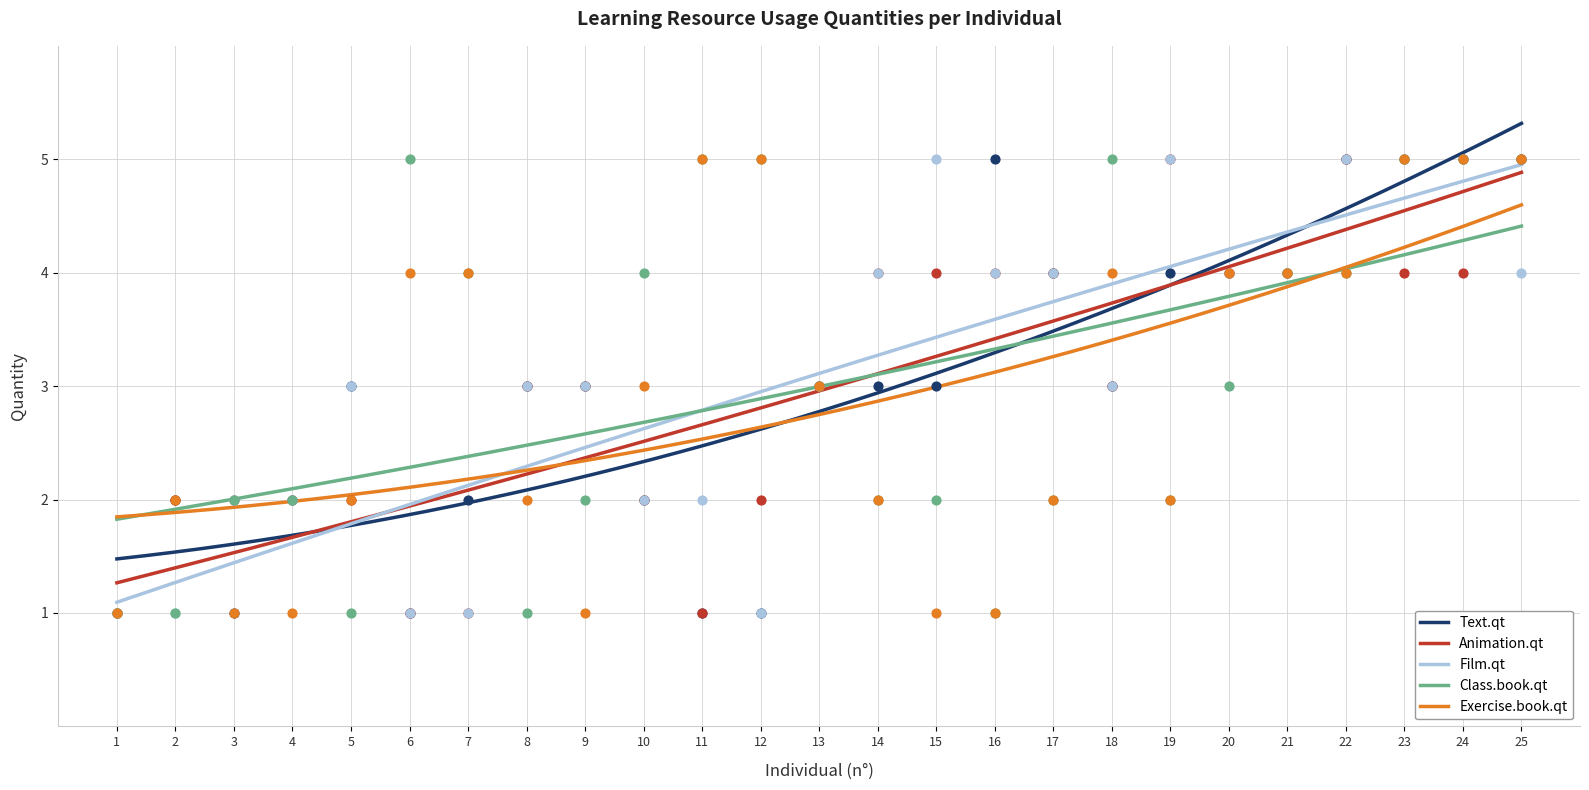

What is the total value across all series at 9?

12